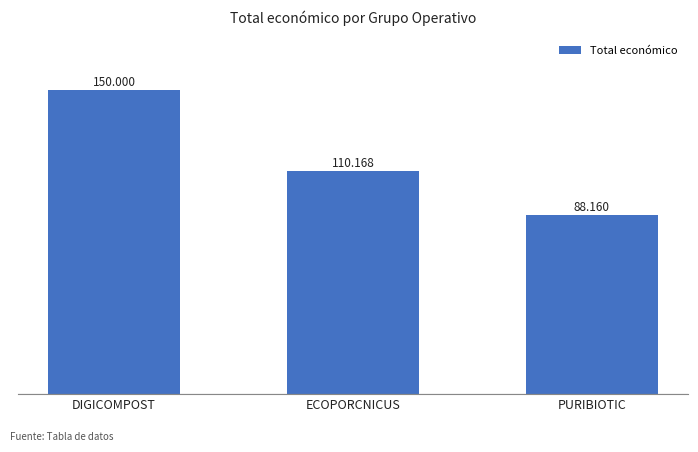

List the labels in order of value, largest first.

DIGICOMPOST, ECOPORCNICUS, PURIBIOTIC